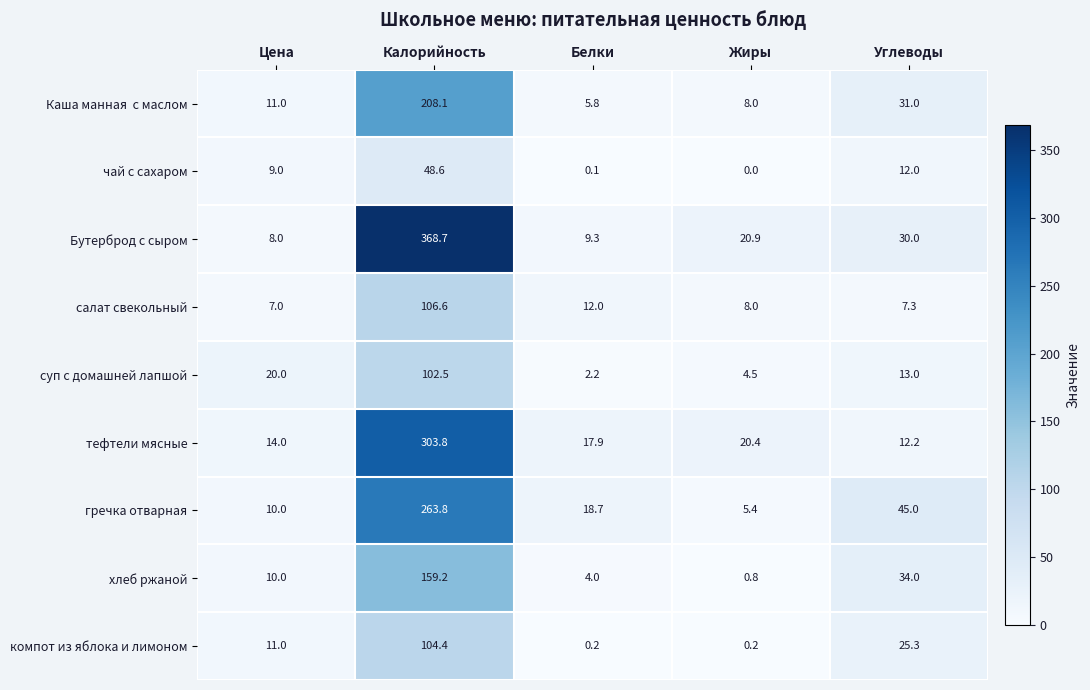

Where is хлеб ржаной nearest to the value 80?

Углеводы